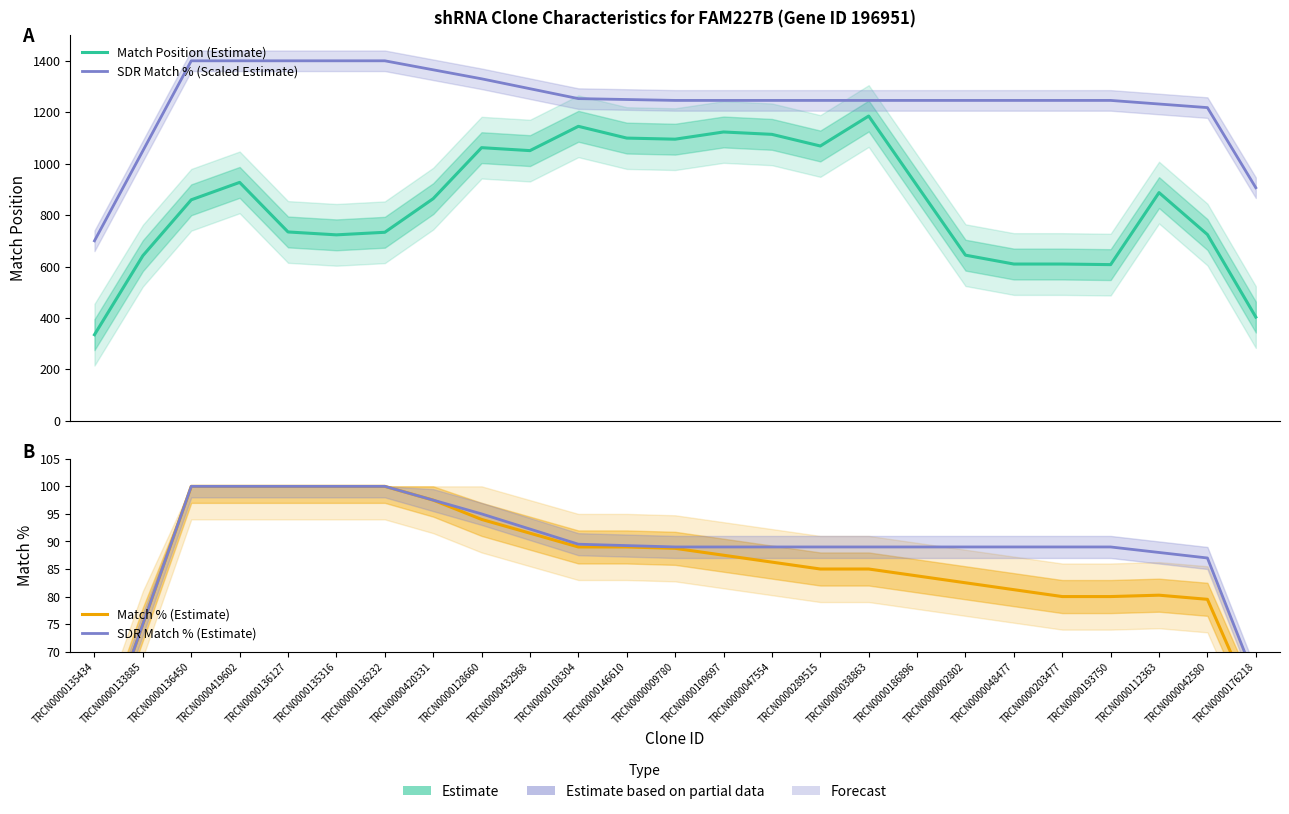

List the series in order of their peak value, lowest first.

Match % (Estimate), SDR Match % (Estimate), Match Position (Estimate), SDR Match % (Scaled Estimate)